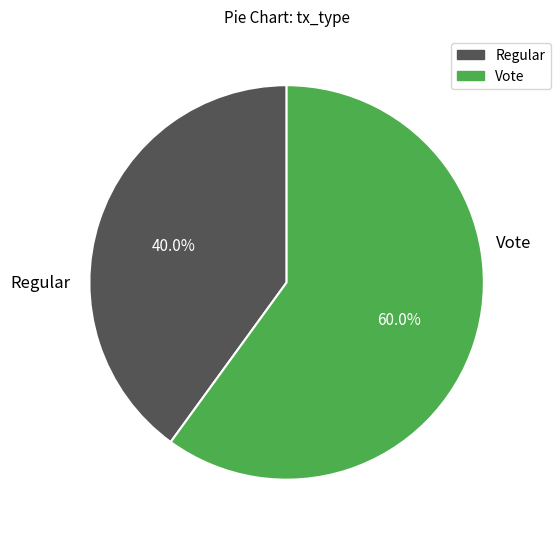

Count the number of slices in the pie.

2